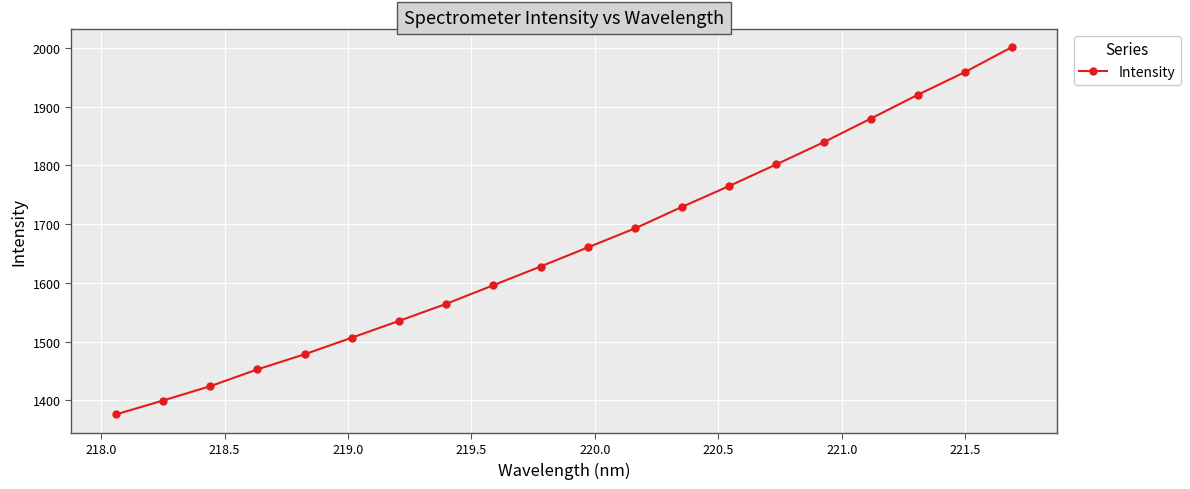

True or false: the data has more than 2 interior local peaks.

False